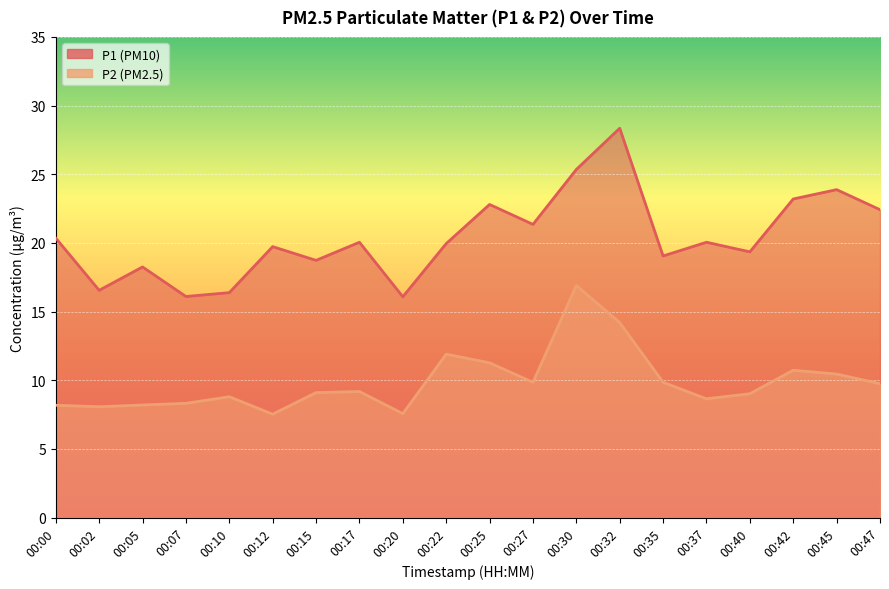

At how many categories does at least one series exceed 20?

10